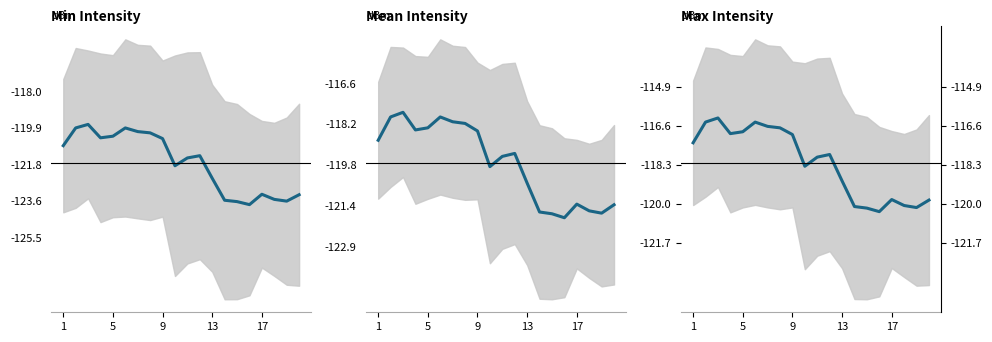

What is the average value?

-118.2